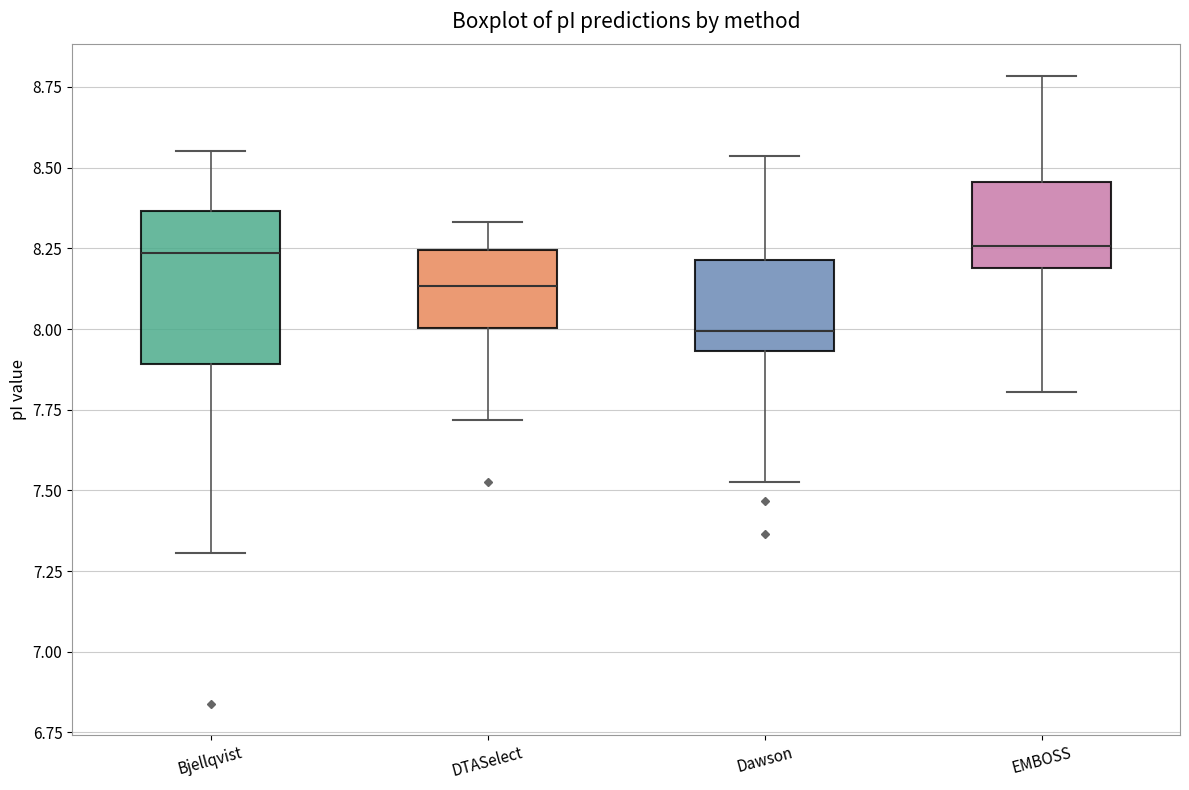

Reading left to right, transcribe this box plot: for each box, give where its median line is, the range the box spans, and where its two whiskers end, as read against the y-axis. The values are not printed on the chart, so give them approximately, as read against the axis.

Bjellqvist: median 8.25, box 7.90 to 8.35, whiskers 7.30 to 8.55
DTASelect: median 8.15, box 8.00 to 8.25, whiskers 7.70 to 8.35
Dawson: median 8.00, box 7.95 to 8.20, whiskers 7.55 to 8.55
EMBOSS: median 8.25, box 8.20 to 8.45, whiskers 7.80 to 8.80